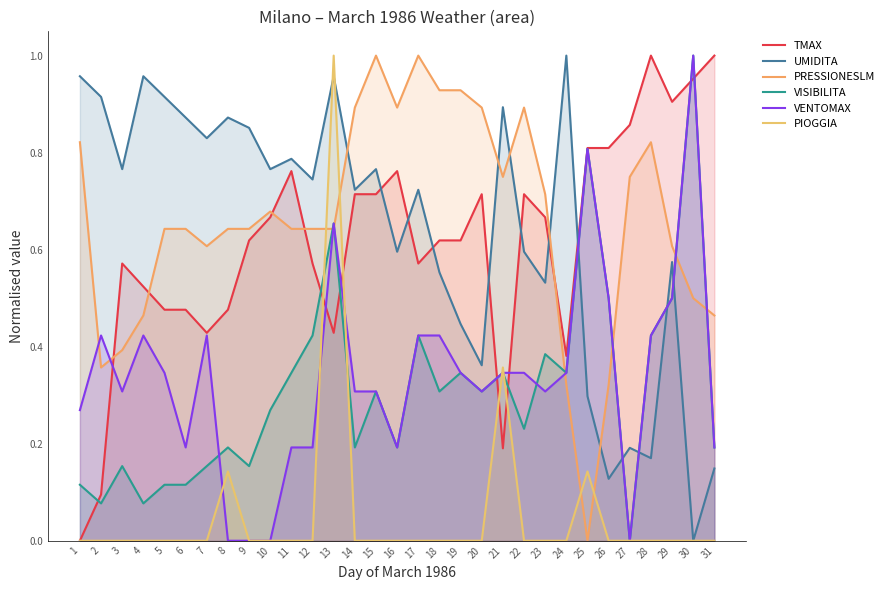

Reading right to left, what are all the values shown in this chart?

TMAX: 1.0	1.0	0.9	1.0	0.9	0.8	0.8	0.4	0.7	0.7	0.2	0.7	0.6	0.6	0.6	0.8	0.7	0.7	0.4	0.6	0.8	0.7	0.6	0.5	0.4	0.5	0.5	0.5	0.6	0.1	0.0
UMIDITA: 0.1	0.0	0.6	0.2	0.2	0.1	0.3	1.0	0.5	0.6	0.9	0.4	0.4	0.6	0.7	0.6	0.8	0.7	1.0	0.7	0.8	0.8	0.9	0.9	0.8	0.9	0.9	1.0	0.8	0.9	1.0
PRESSIONESLM: 0.5	0.5	0.6	0.8	0.8	0.3	0.0	0.3	0.7	0.9	0.8	0.9	0.9	0.9	1.0	0.9	1.0	0.9	0.6	0.6	0.6	0.7	0.6	0.6	0.6	0.6	0.6	0.5	0.4	0.4	0.8
VISIBILITA: 0.2	1.0	0.5	0.4	0.0	0.5	0.8	0.3	0.4	0.2	0.3	0.3	0.3	0.3	0.4	0.2	0.3	0.2	0.7	0.4	0.3	0.3	0.2	0.2	0.2	0.1	0.1	0.1	0.2	0.1	0.1
VENTOMAX: 0.2	1.0	0.5	0.4	0.0	0.5	0.8	0.3	0.3	0.3	0.3	0.3	0.3	0.4	0.4	0.2	0.3	0.3	0.7	0.2	0.2	0.0	0.0	0.0	0.4	0.2	0.3	0.4	0.3	0.4	0.3
PIOGGIA: 0.0	0.0	0.0	0.0	0.0	0.0	0.1	0.0	0.0	0.0	0.4	0.0	0.0	0.0	0.0	0.0	0.0	0.0	1.0	0.0	0.0	0.0	0.0	0.1	0.0	0.0	0.0	0.0	0.0	0.0	0.0